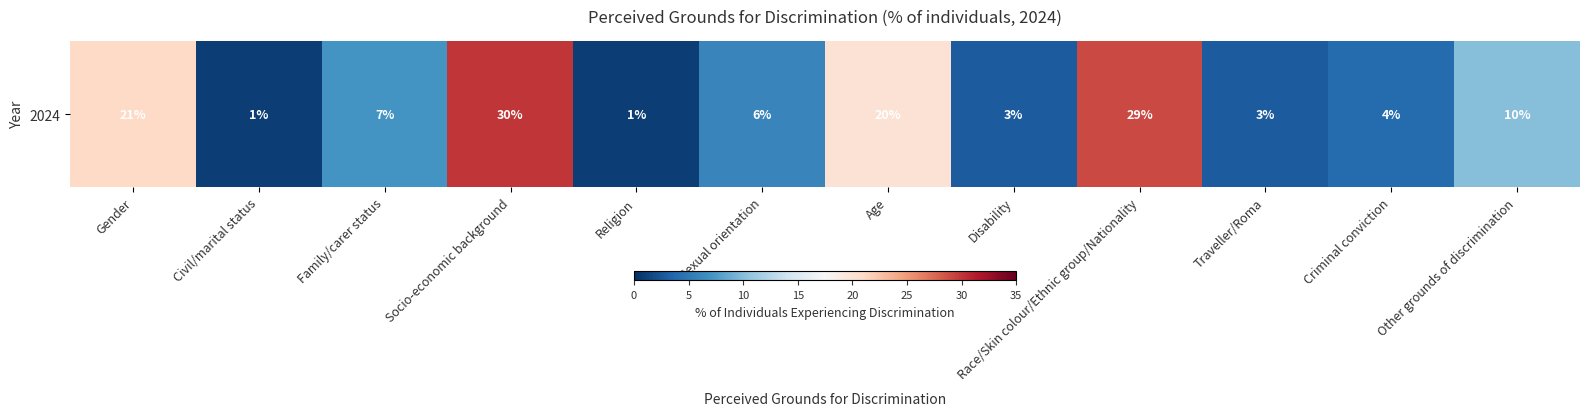

Rank the categories by value from highest to lowest.

Socio-economic background, Race/Skin colour/Ethnic group/Nationality, Gender, Age, Other grounds of discrimination, Family/carer status, Sexual orientation, Criminal conviction, Disability, Traveller/Roma, Civil/marital status, Religion